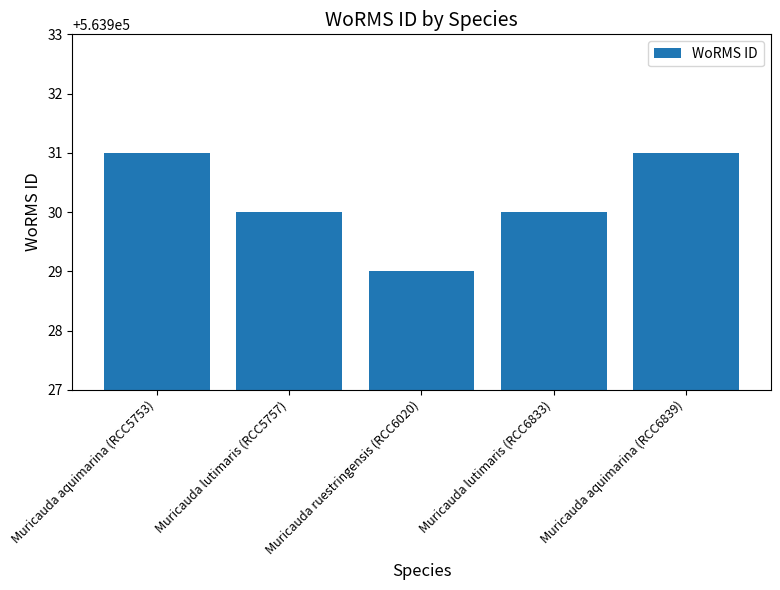

What is the approximate value at Muricauda ruestringensis (RCC6020)?

563929